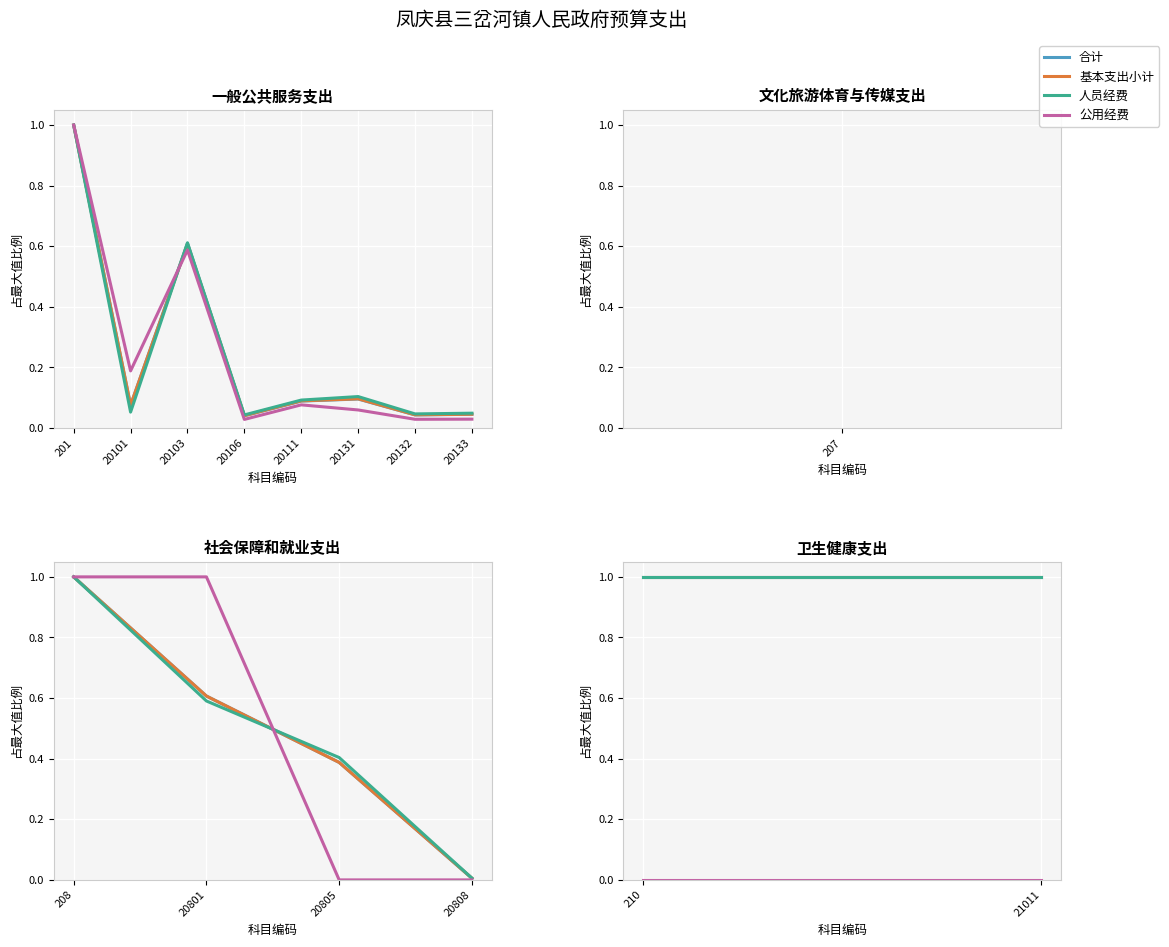

Count the number of categories in the chart.

2